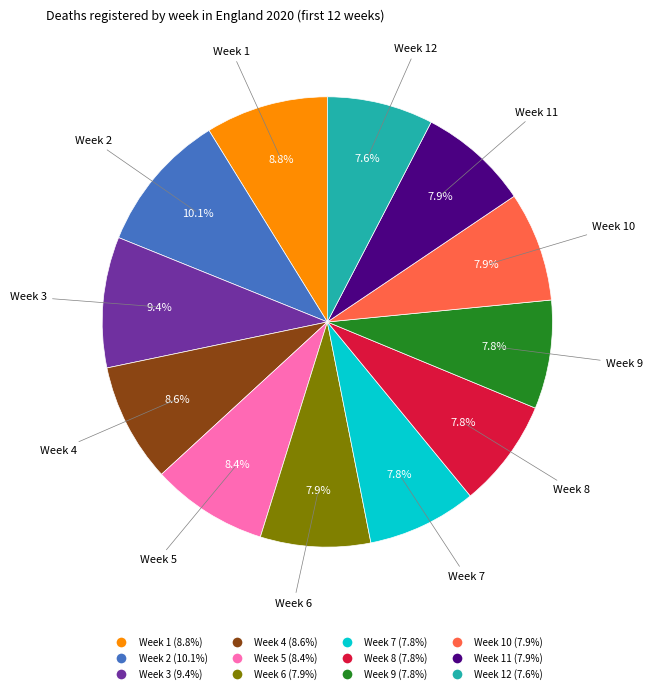

Is there a majority slice in this chart?

No